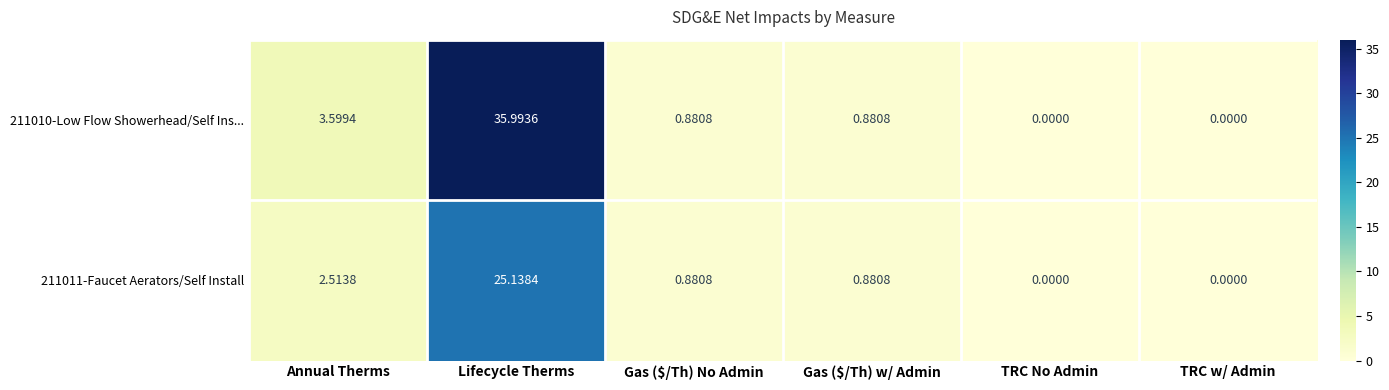

At which label is 211010-Low Flow Showerhead/Self Ins... closest to 17?

Annual Therms